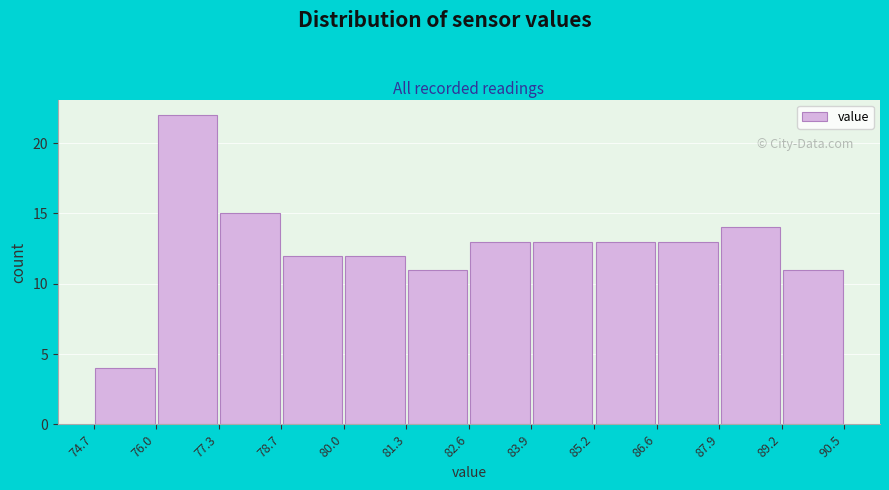

Reading left to right, transcribe this chart: for each bar, give the range it covers on the x-axis and its height. The values are not printed on the chart, so give them approximately, as read against the axis.

74.7 to 76.0: 4
76.0 to 77.3: 22
77.3 to 78.7: 15
78.7 to 80.0: 12
80.0 to 81.3: 12
81.3 to 82.6: 11
82.6 to 83.9: 13
83.9 to 85.2: 13
85.2 to 86.6: 13
86.6 to 87.9: 13
87.9 to 89.2: 14
89.2 to 90.5: 11